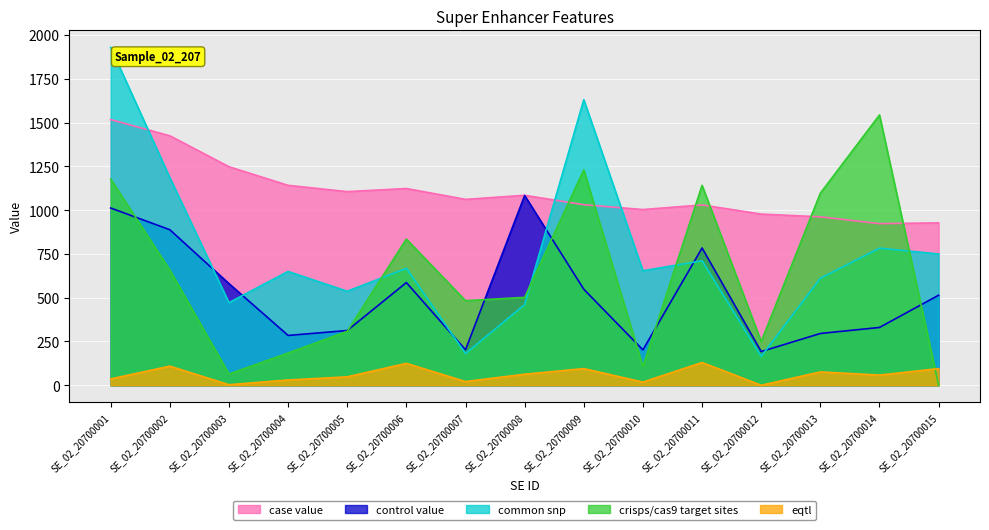

What is the average value of the crisps/cas9 target sites series?

638.8